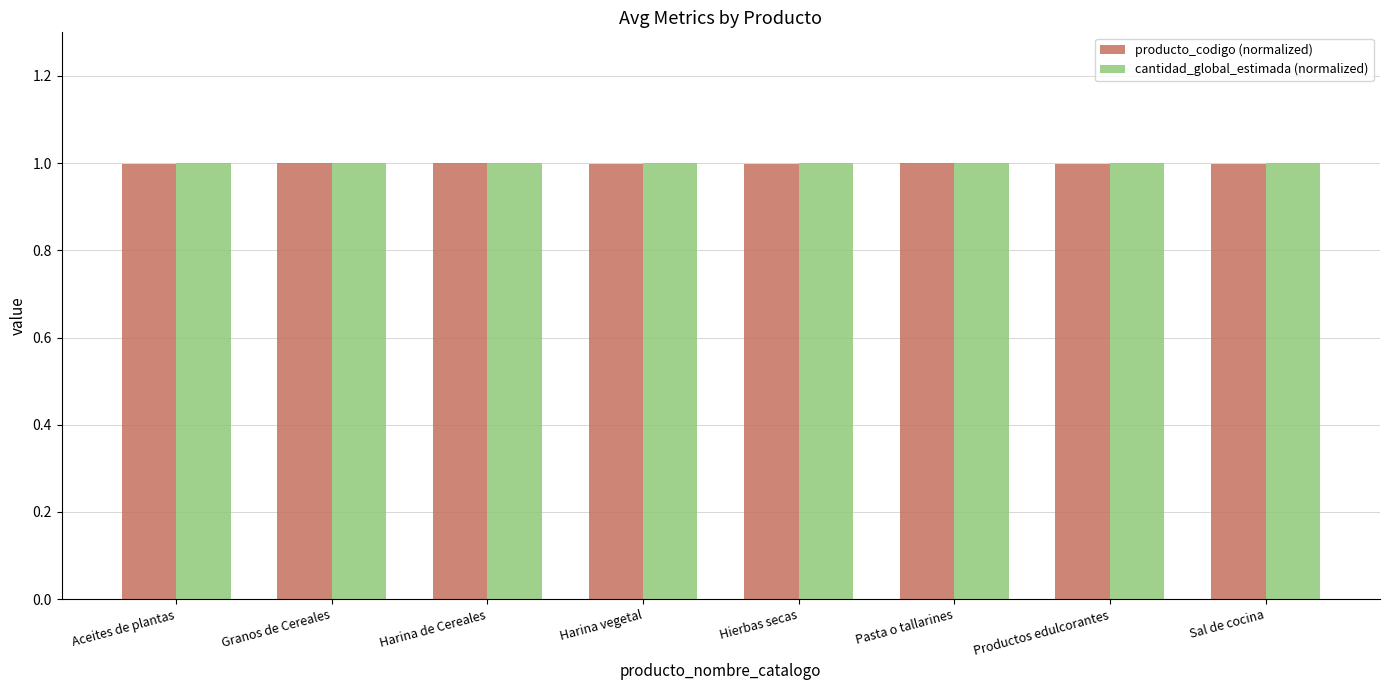

What is the average value of the cantidad_global_estimada (normalized) series?

1.0